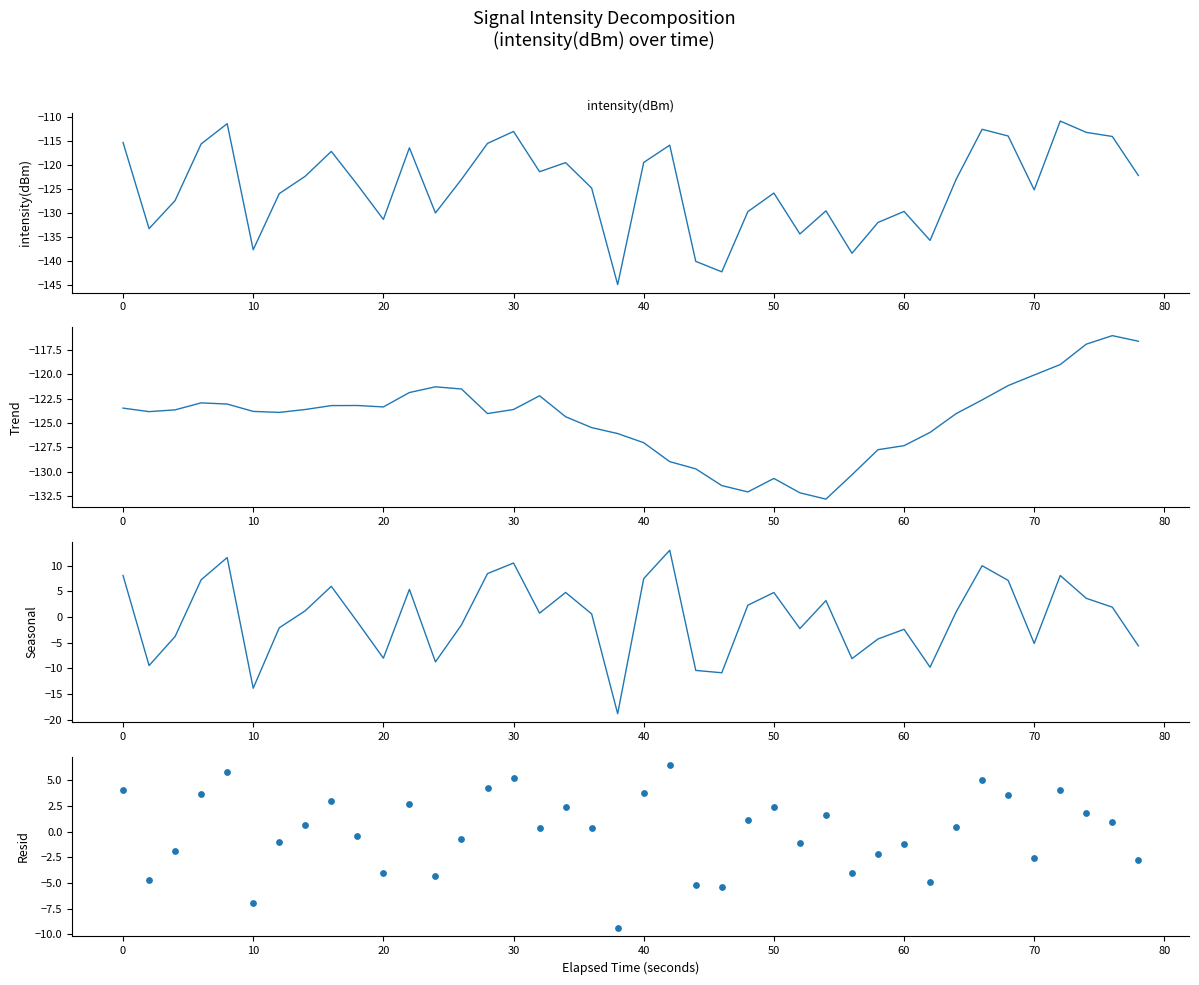

Is the value of Trend at 36 greater than the value of Seasonal at 25?

No